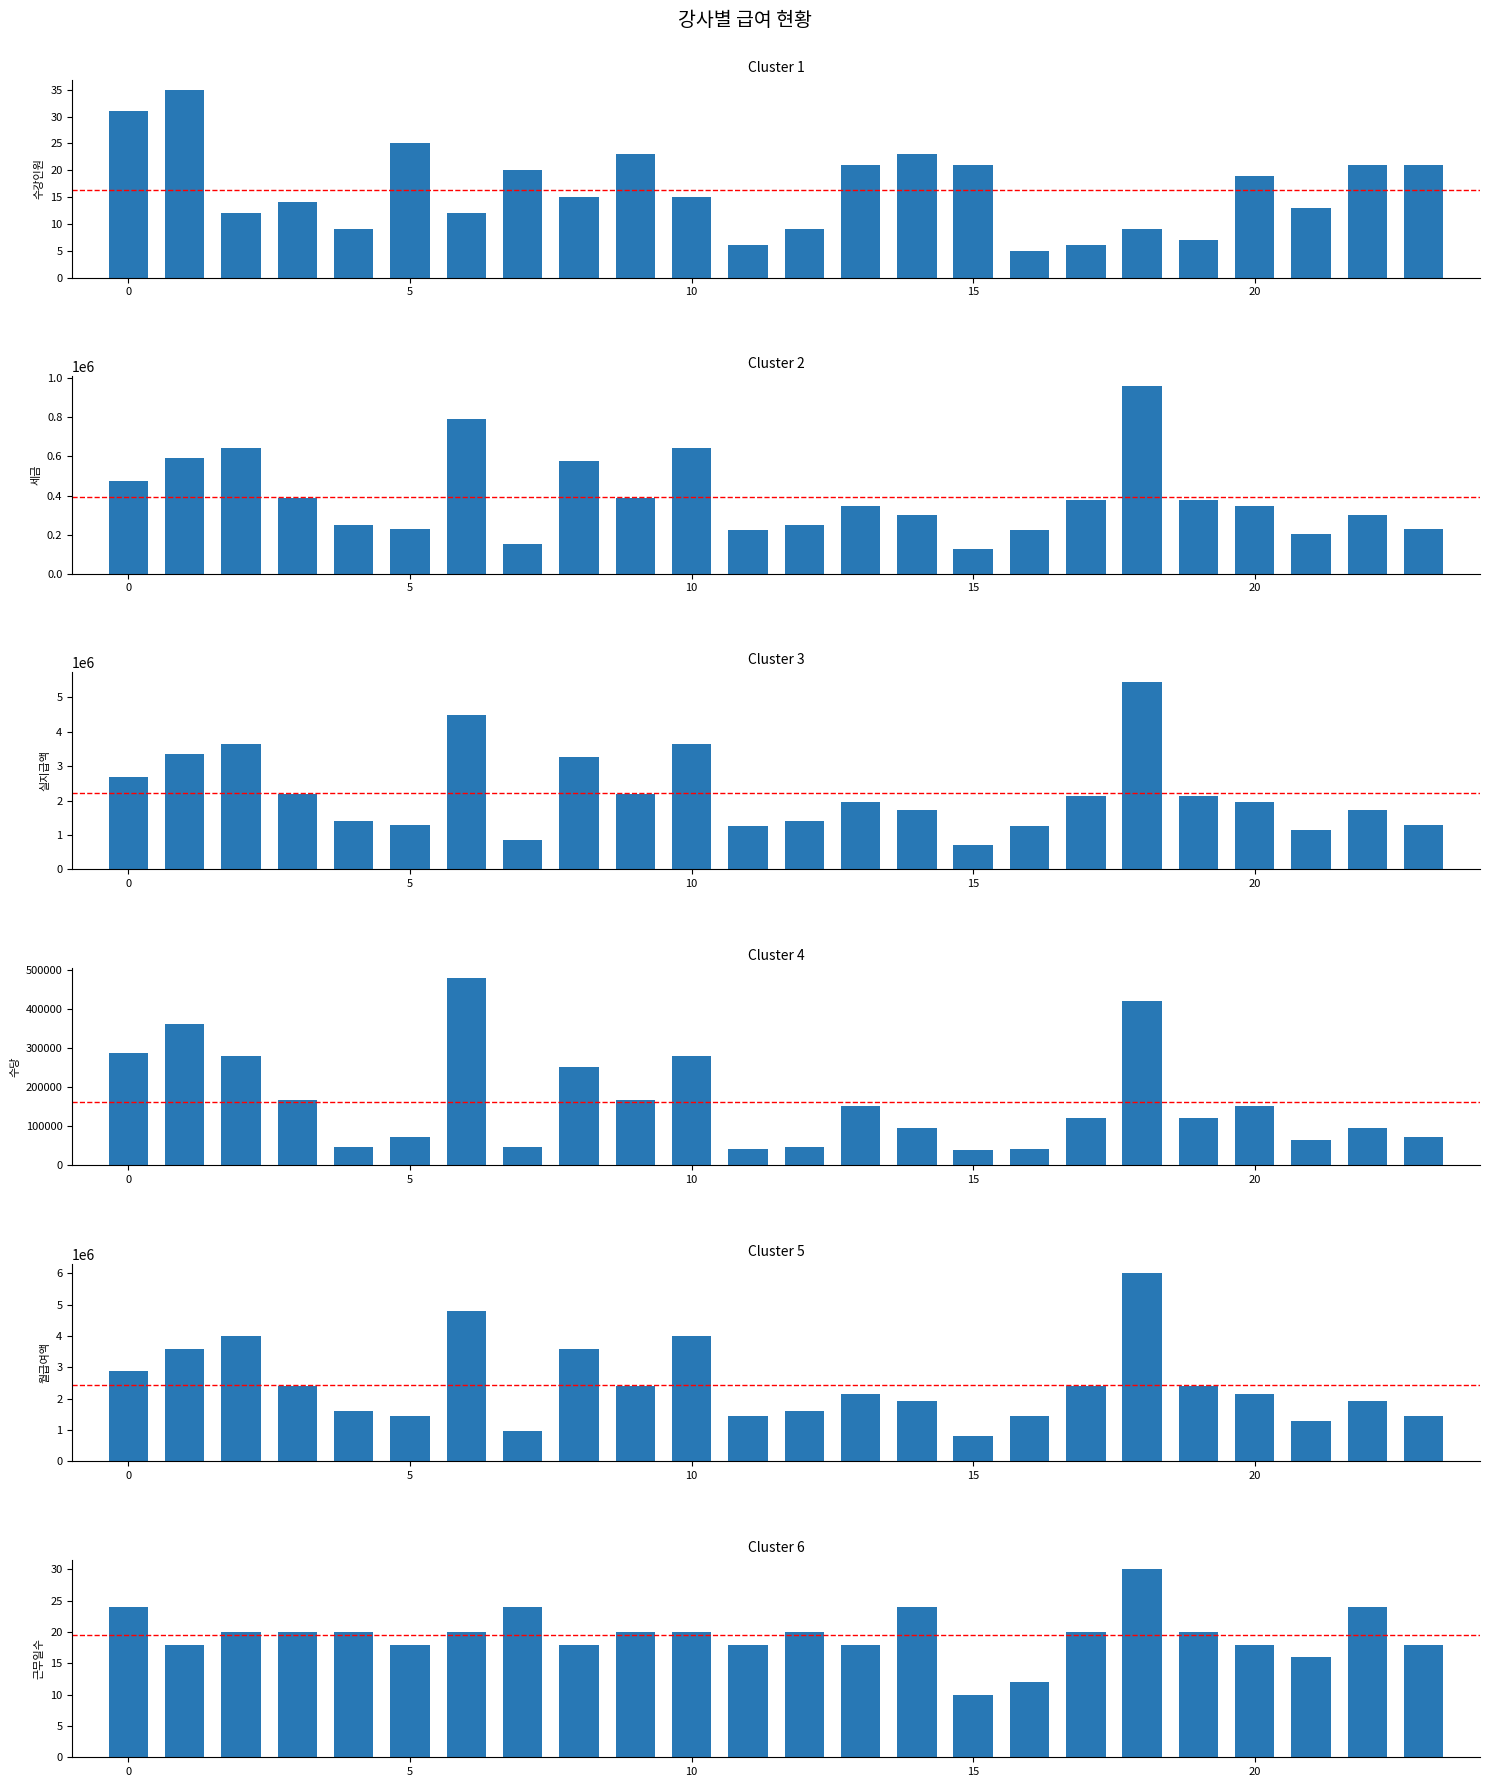

What is the difference between the maximum and minimum values in the 수당 series?

440000